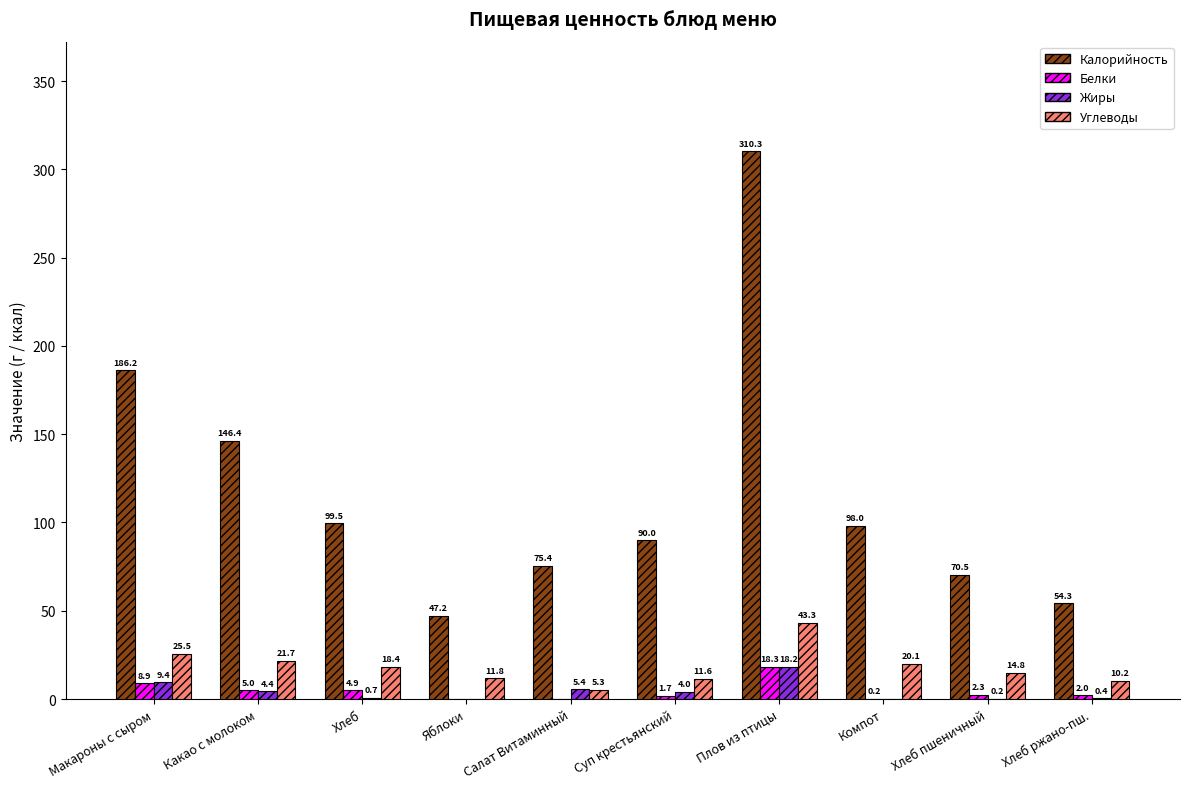

The Белки series shows 0.0 at Салат Витаминный. True or false?

True